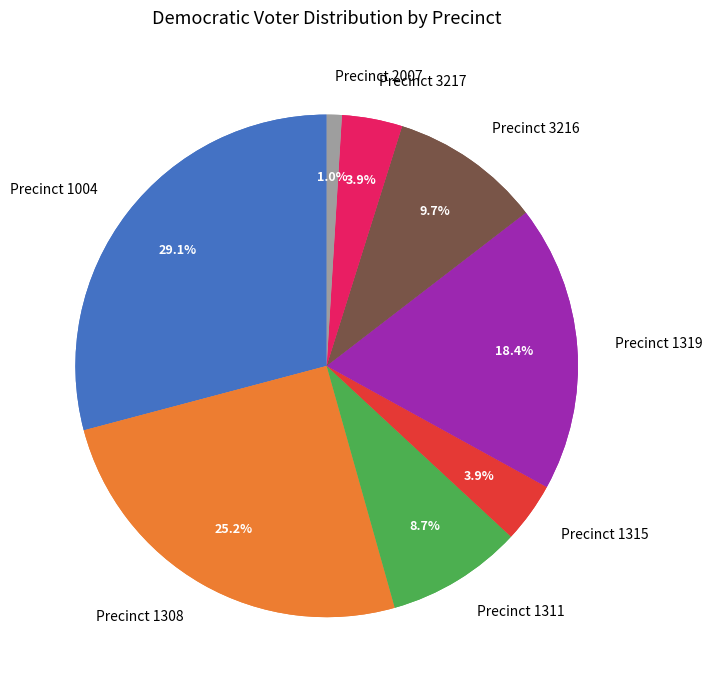

Does 1319 represent more than half of the total?

No